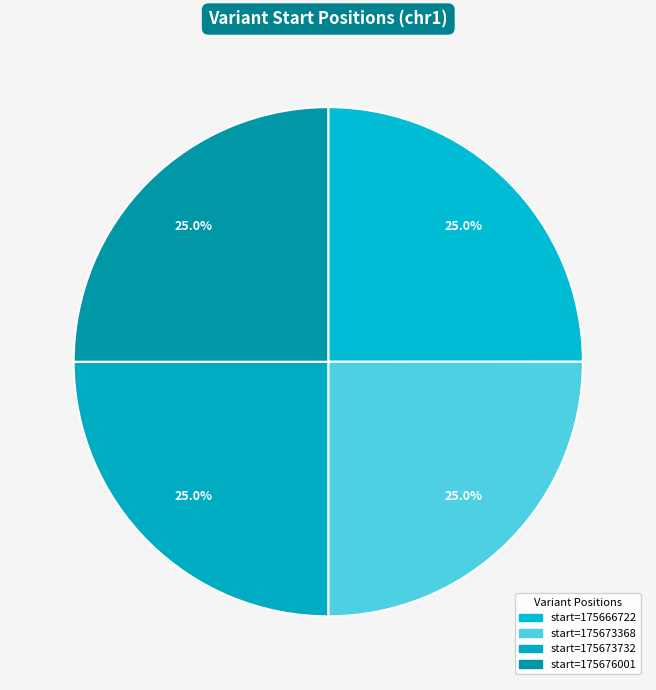

Count the number of slices in the pie.

4